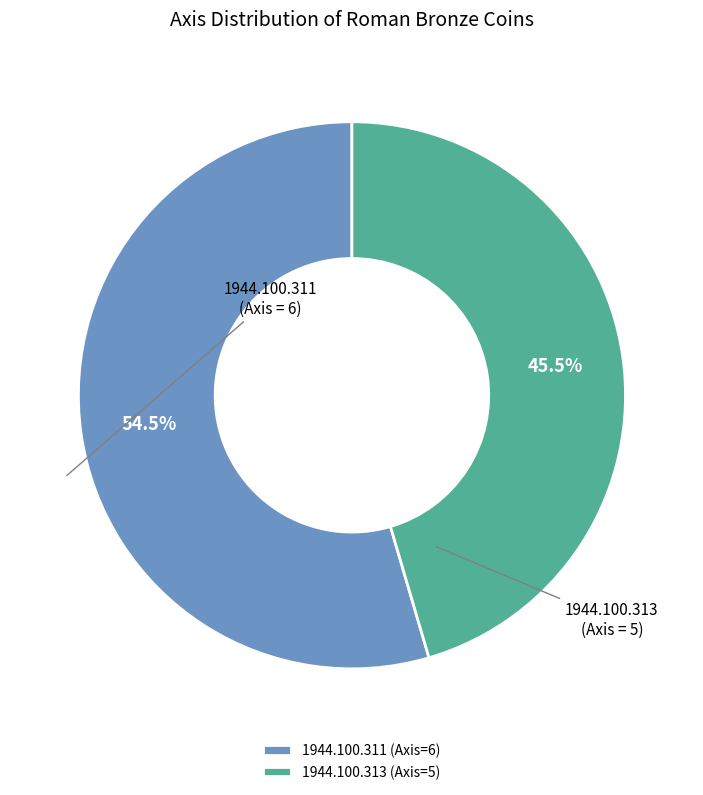

Does 1944.100.313 (Axis=5) account for over 50% of the chart?

No